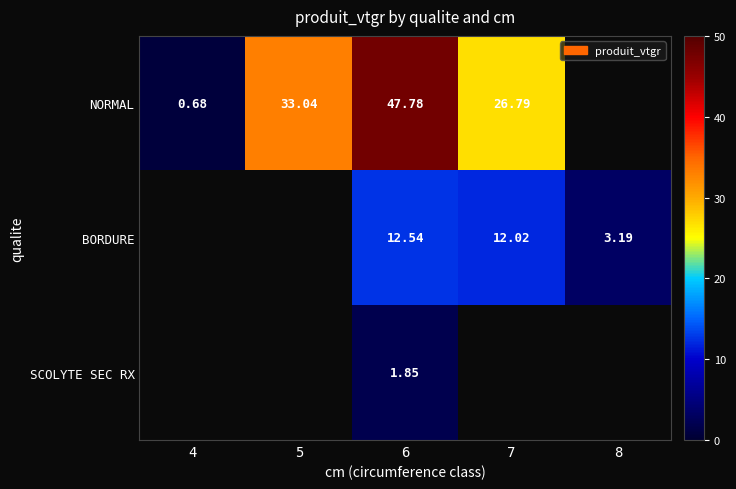

Which has a higher value, 8 or 5?

5